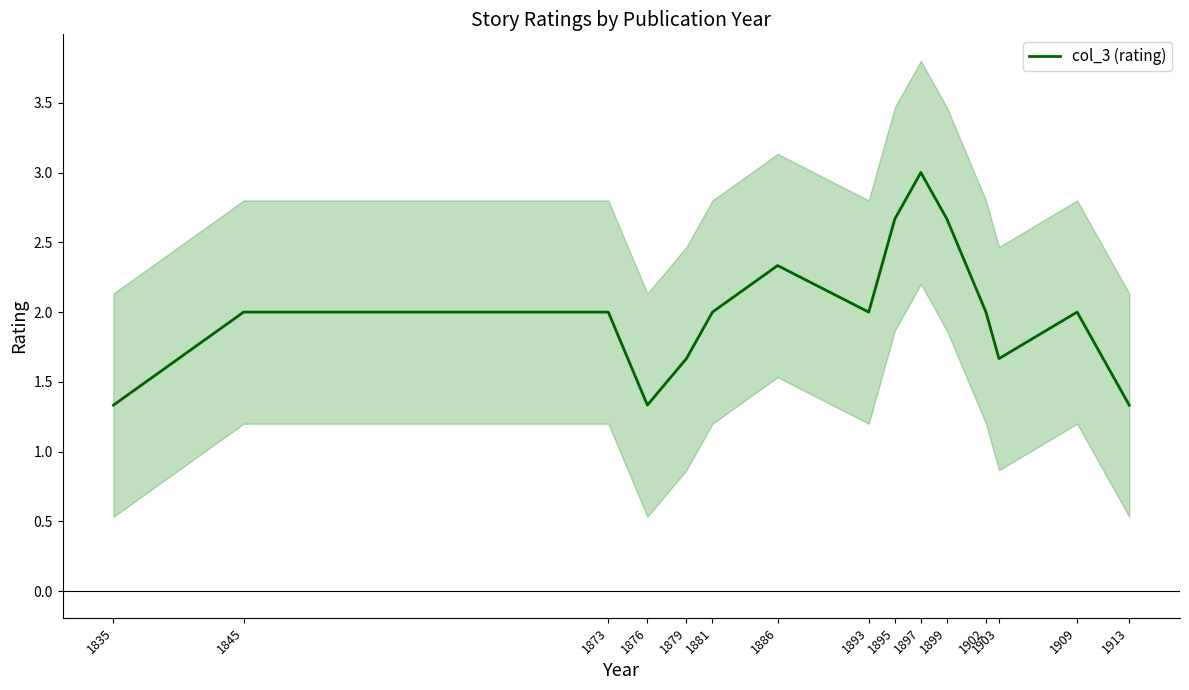

How many distinct data groups are displayed?

1